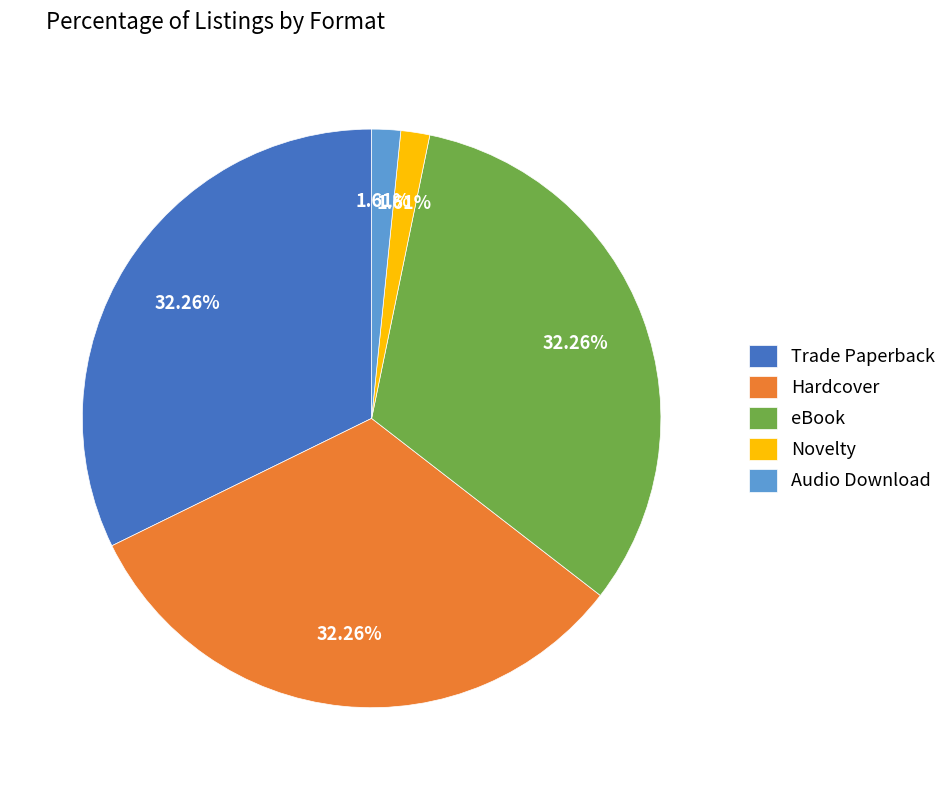

Approximately how many times larger is the value at Novelty compared to Audio Download?

1.0